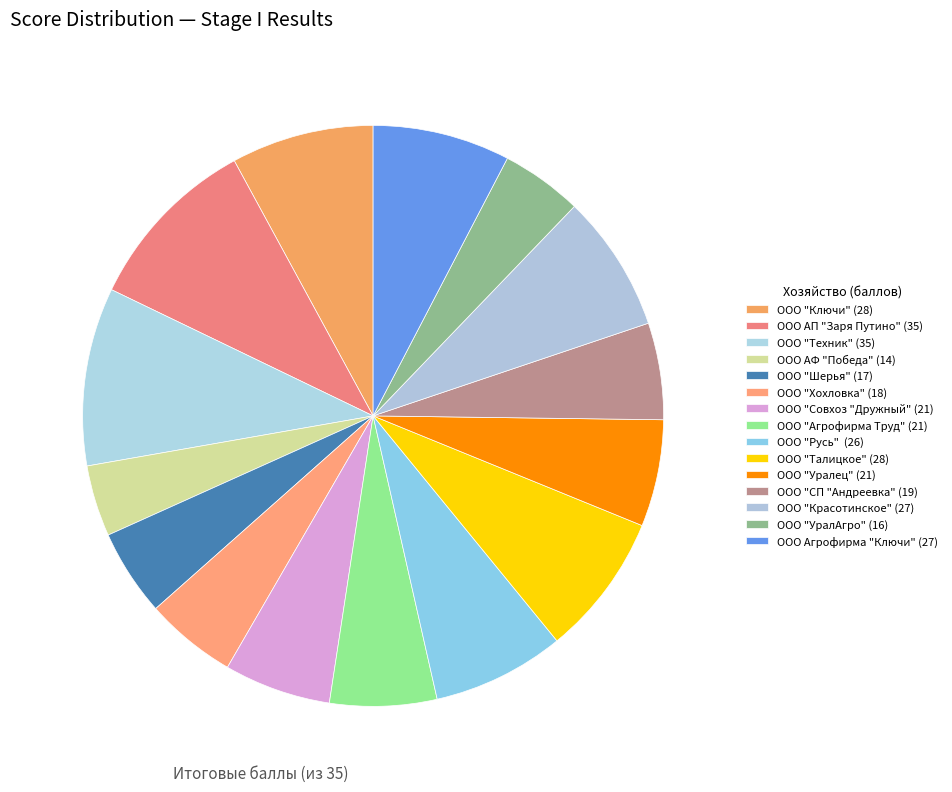

Rank the categories by value from lowest to highest.

ООО АФ "Победа", ООО "УралАгро", ООО "Шерья", ООО "Хохловка", ООО "СП "Андреевка", ООО "Совхоз "Дружный", ООО "Агрофирма Труд", ООО "Уралец", ООО "Русь" , ООО "Красотинское", ООО Агрофирма "Ключи", ООО "Ключи", ООО "Талицкое", ООО АП "Заря Путино", ООО "Техник"